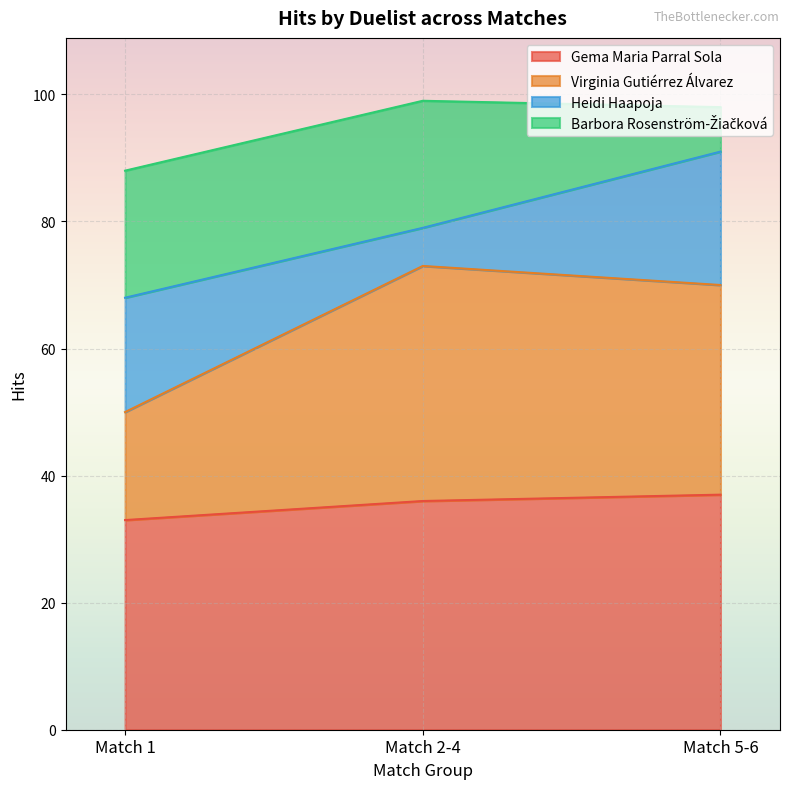

What is the maximum value for Gema Maria Parral Sola?

37